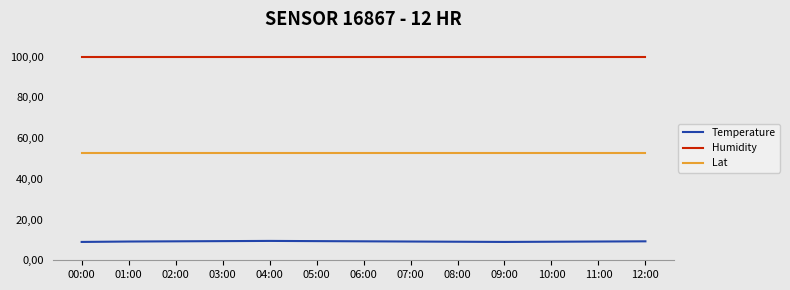

What is the label of the 5th point from the right?

08:00